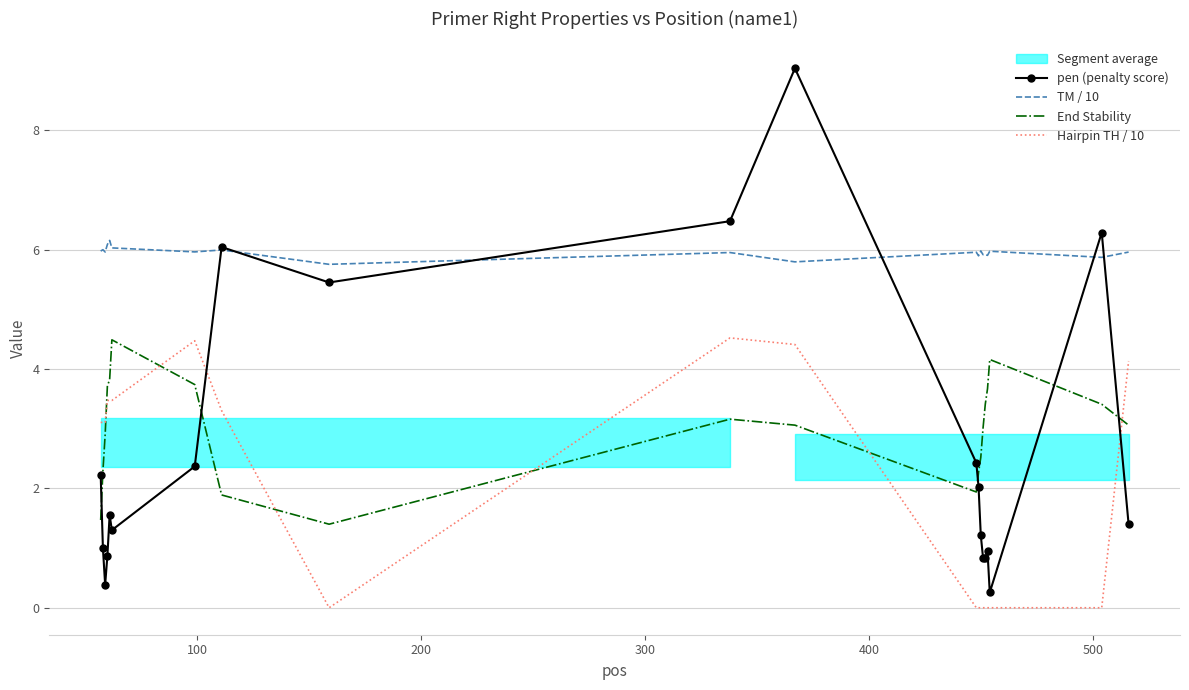

What is the highest value of the pen (penalty score) series?

9.0